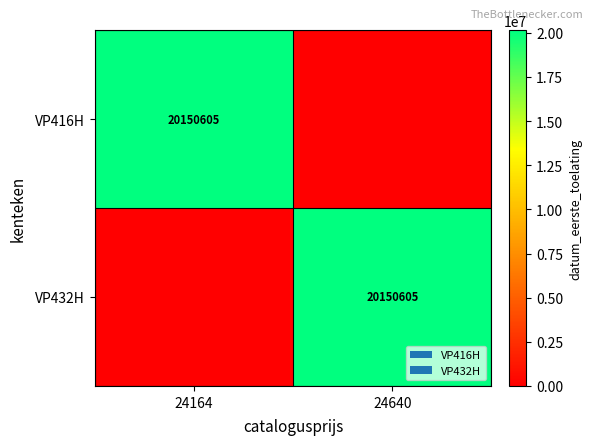

The value of VP416H at 24164 is 35061921. True or false?

False